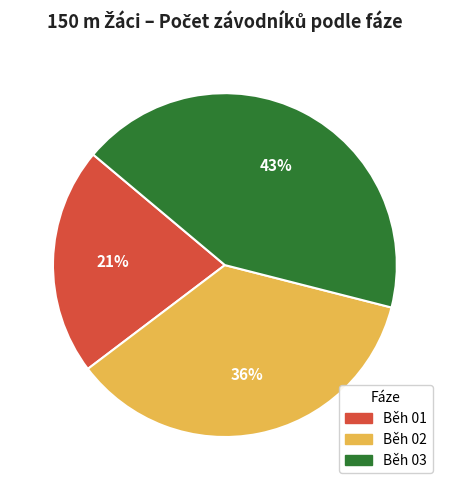

What percentage is the Běh 02 slice, to the nearest percent?

36%